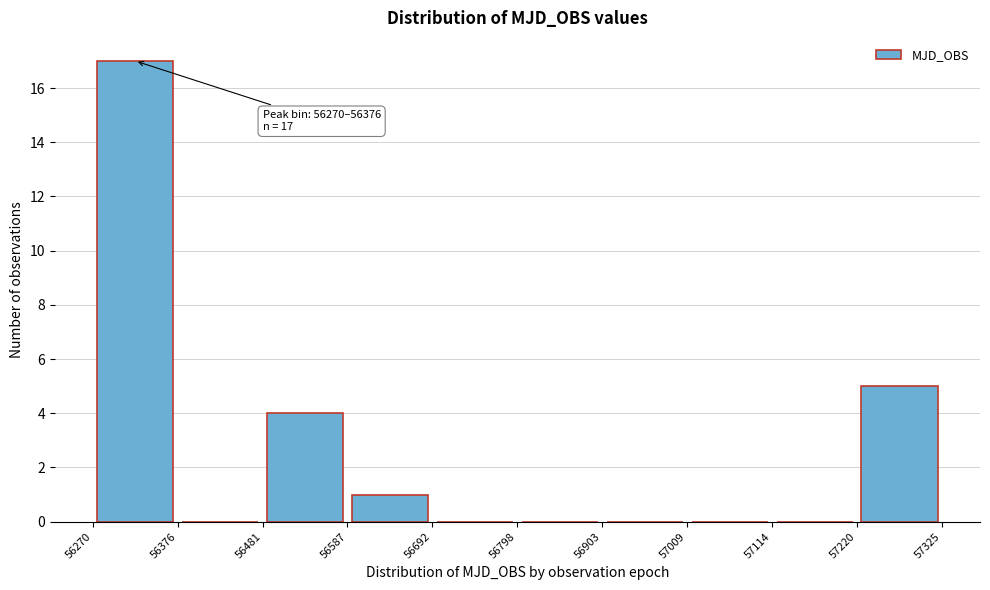

Over which range of the x-axis is the bar tallest?

56270 to 56376